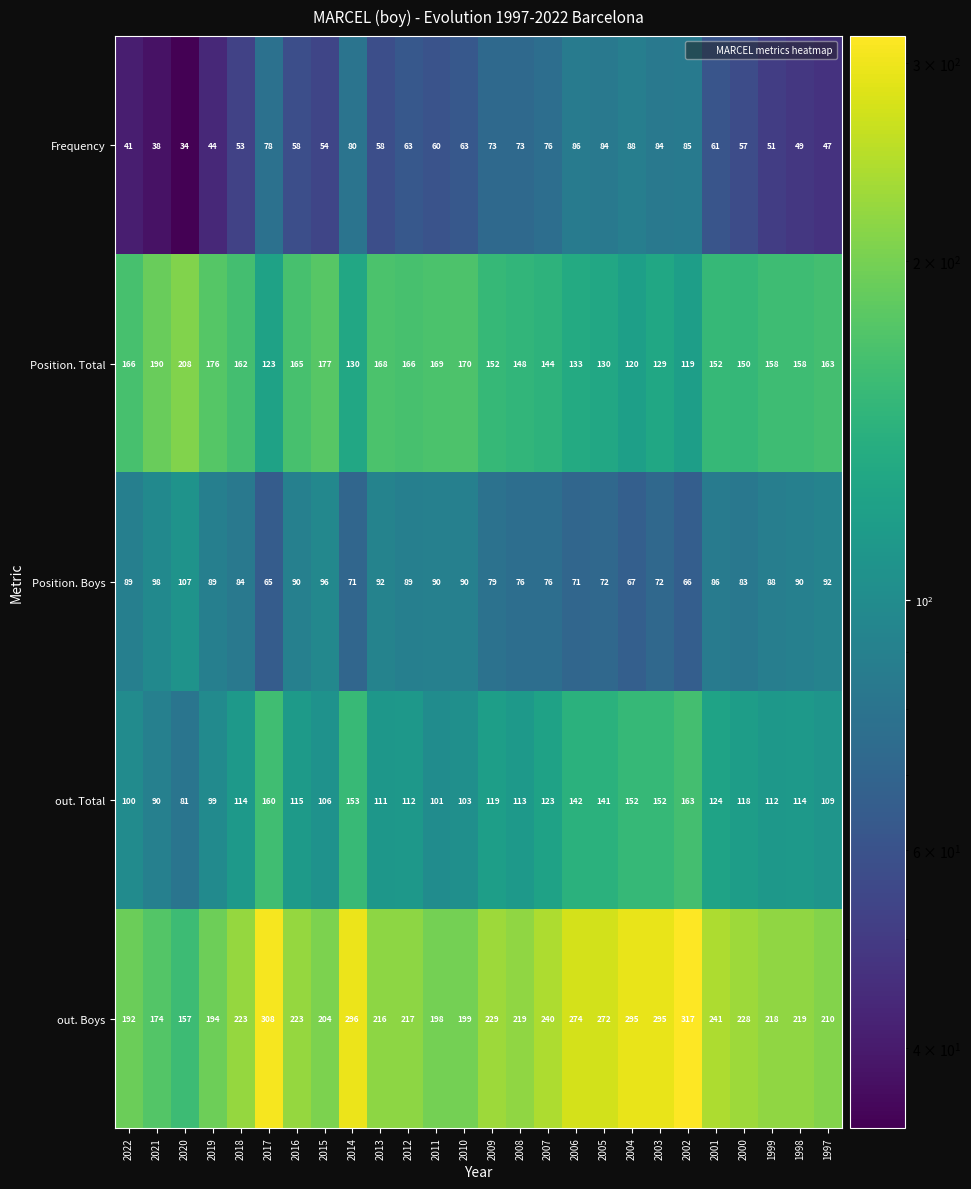

The Position. Total series shows 273 at 2019. True or false?

False